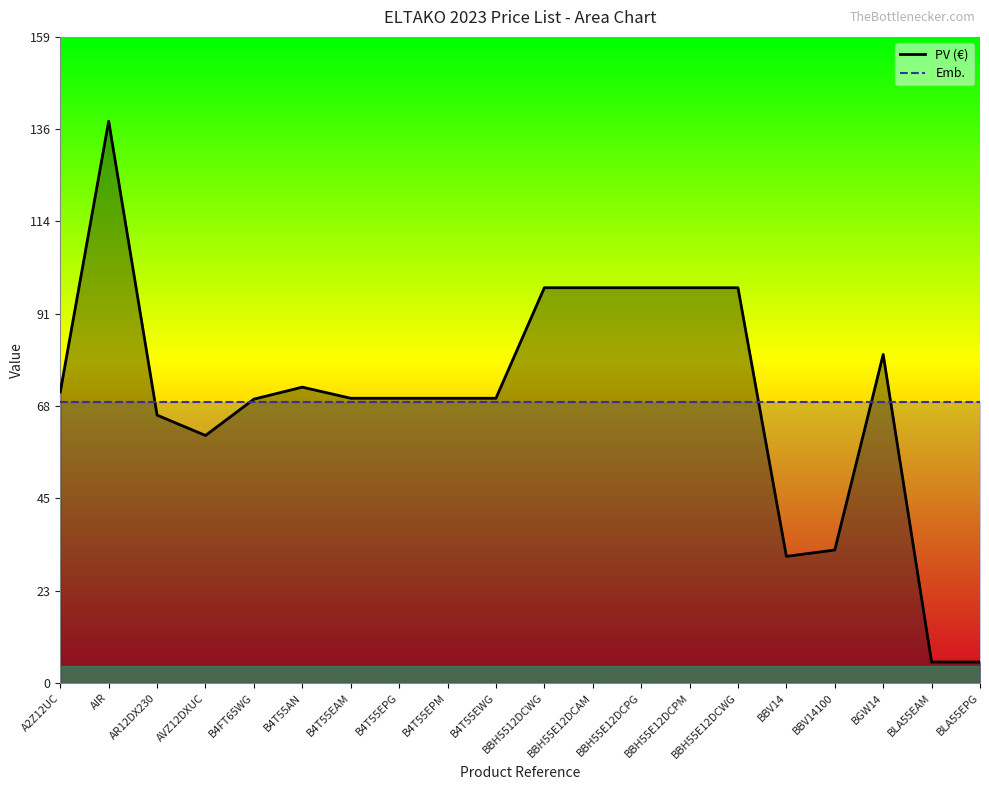

Count the number of values greater than 70.

13